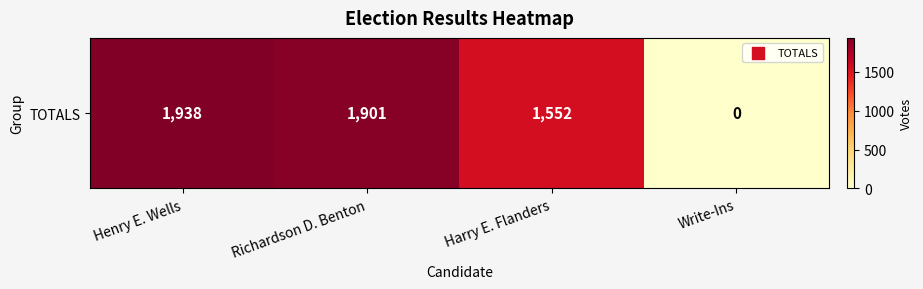

Which has a higher value, Henry E. Wells or Richardson D. Benton?

Henry E. Wells